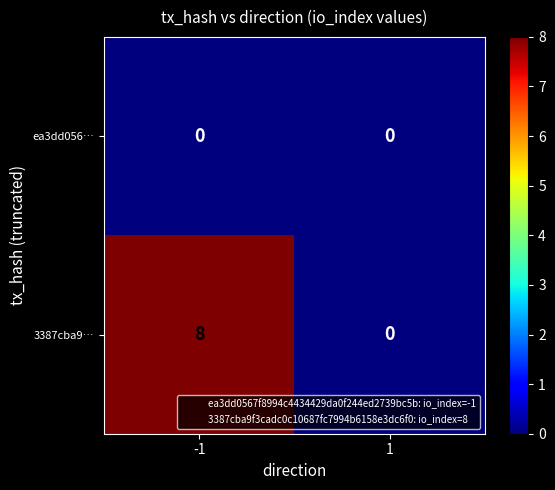

Reading left to right, what are all the values shown in this chart?

ea3dd056…: -1=0	1=0
3387cba9…: -1=8	1=0